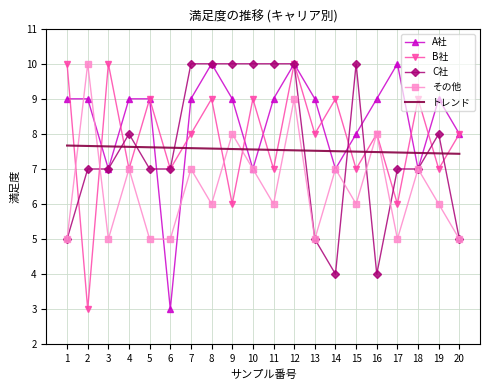

What is the highest value of the C社 series?

10.0